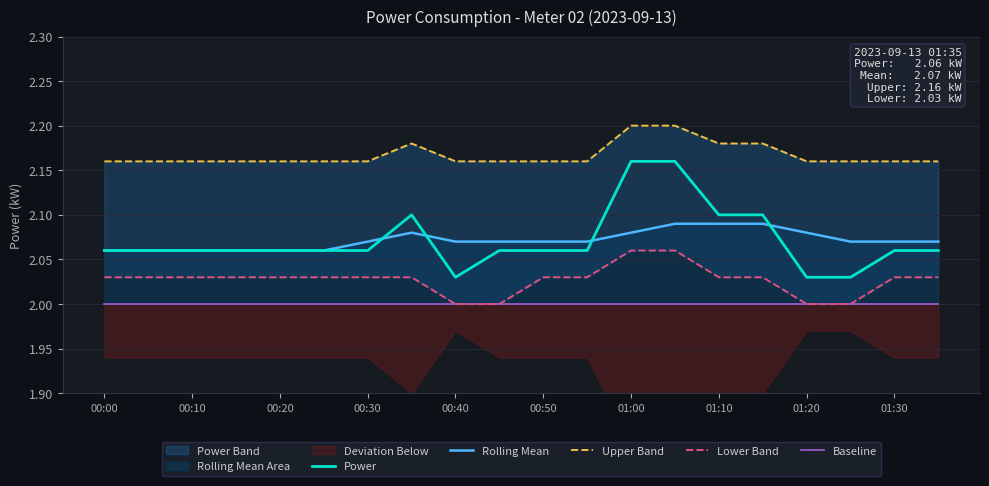

The value of Power at 00:30 is 1.0. True or false?

False